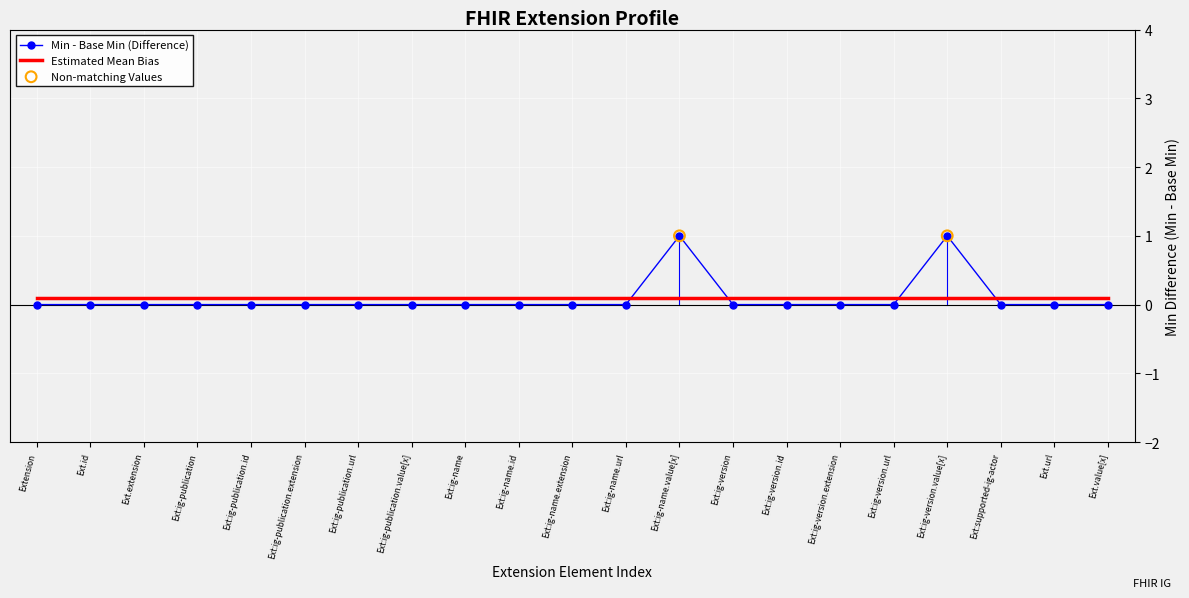

Which series has the widest spread of values?

Min - Base Min (Difference)